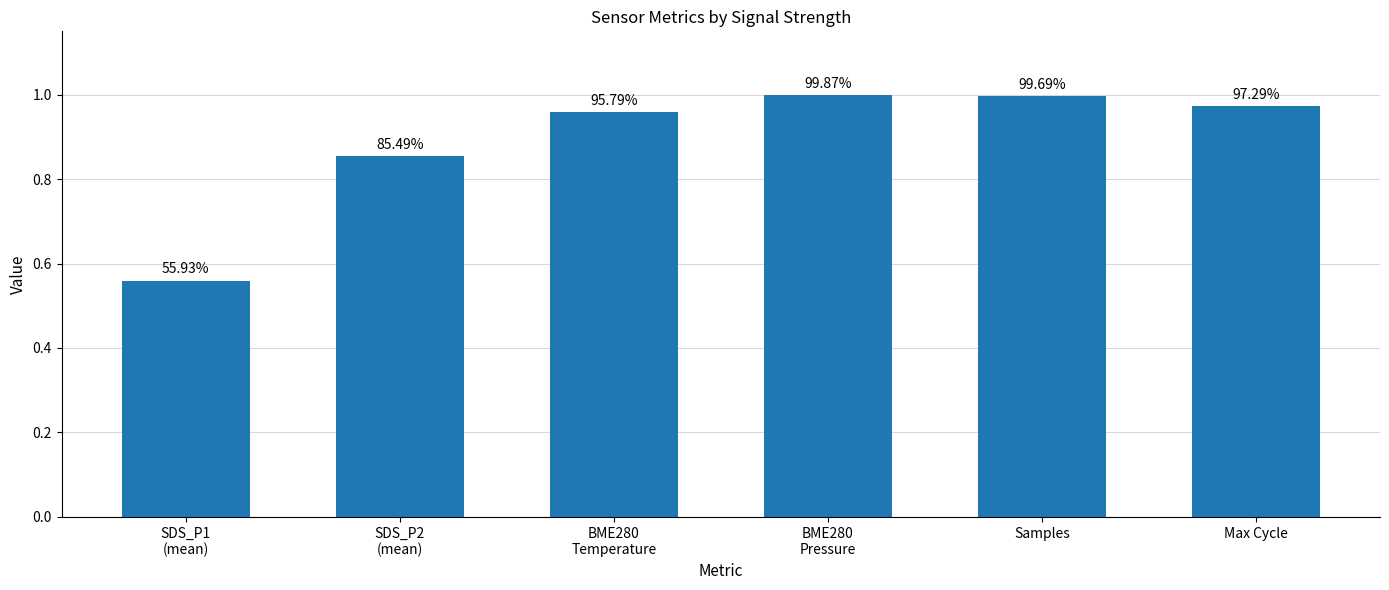

Are the bars grouped side by side (vs. stacked)?

No